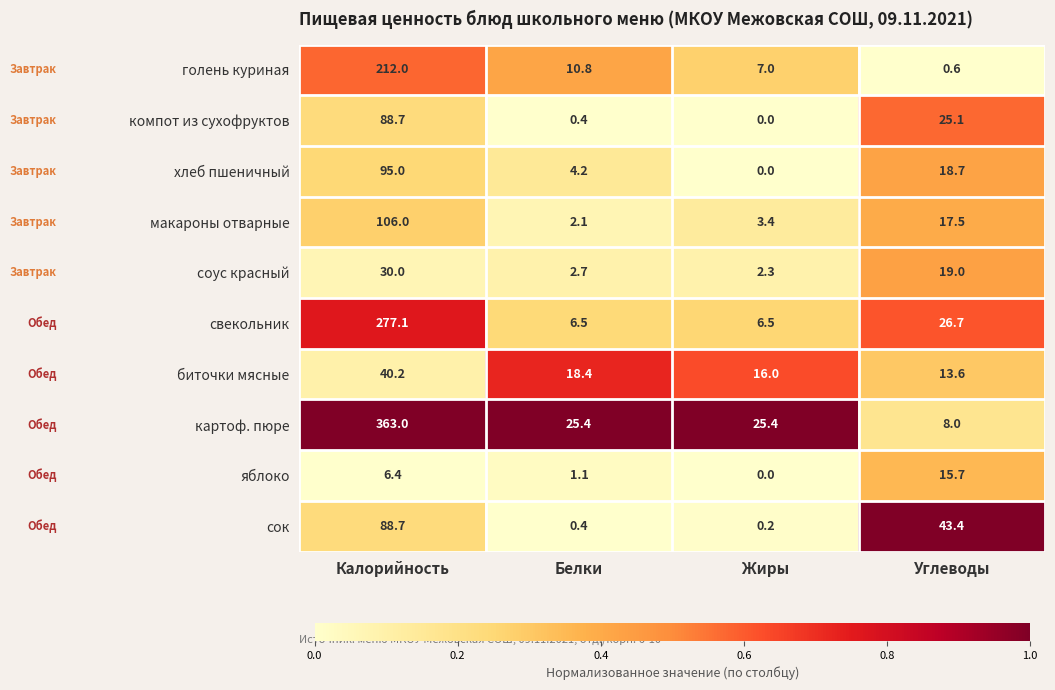

Which series has the largest range (max minus min)?

картоф. пюре